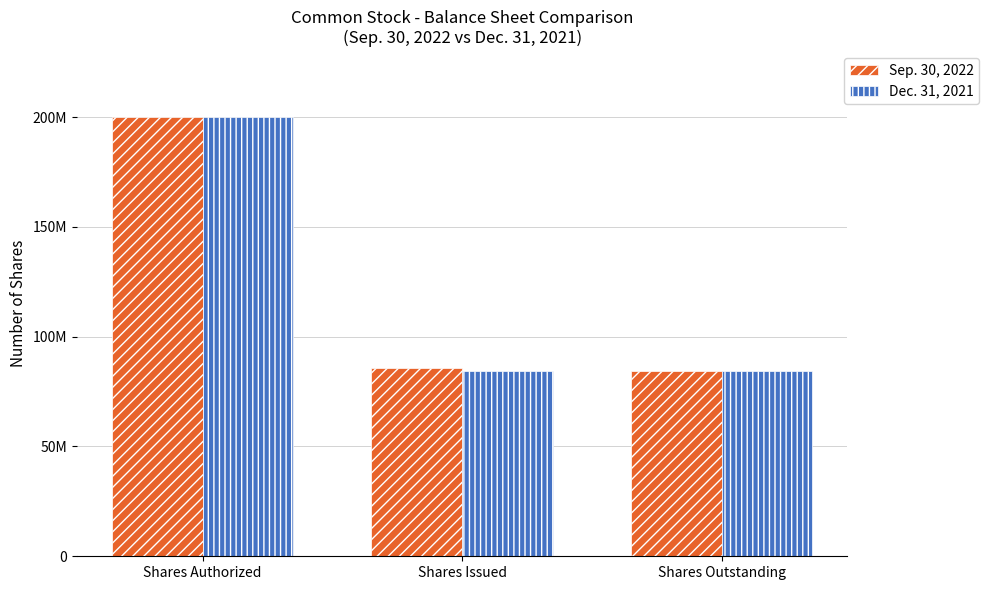

Are the bars horizontal?

No